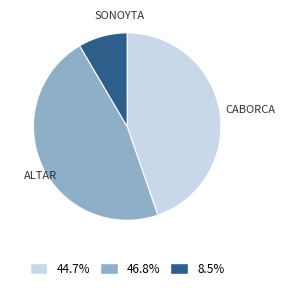

Does 44.7% account for over 50% of the chart?

No